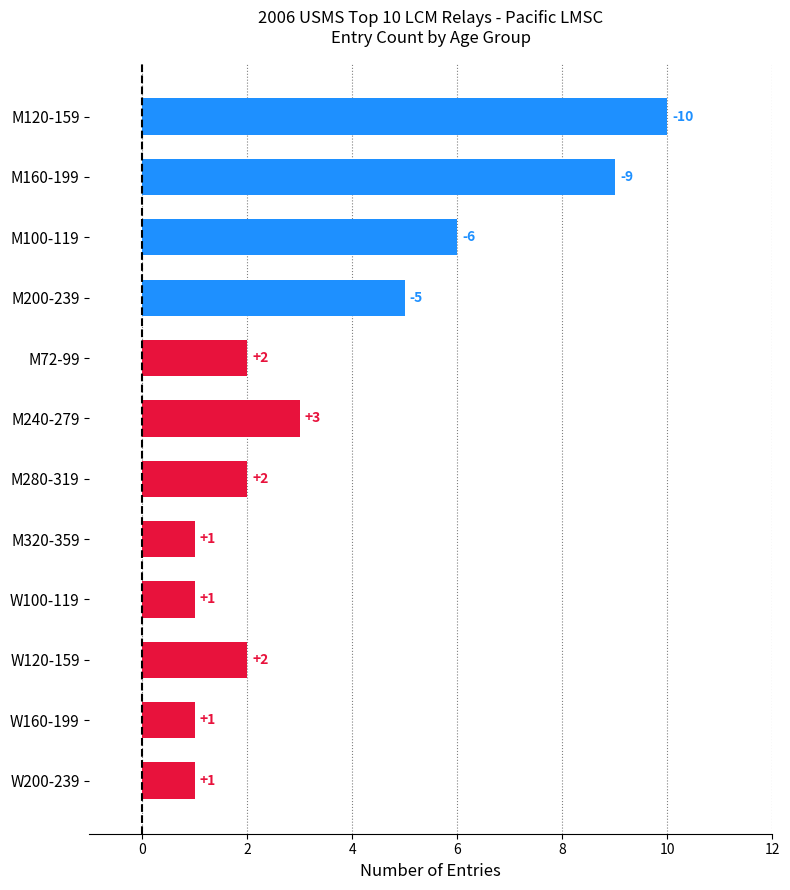

Is it true that the value at M160-199 is 13?

False